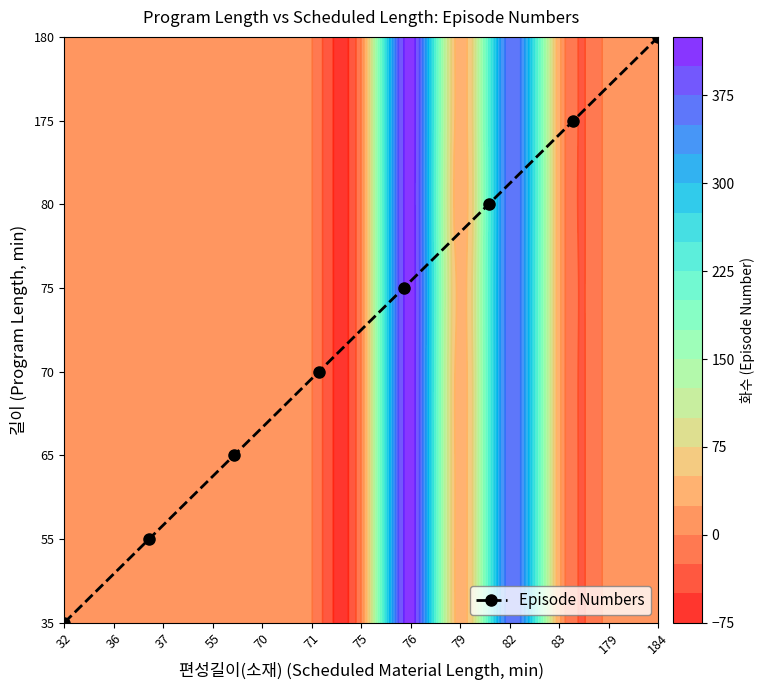

How many values are above zero?

7